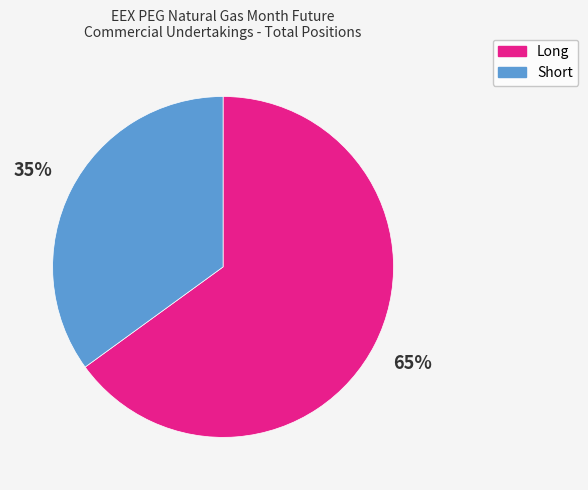

Which slice is the smallest?

Short